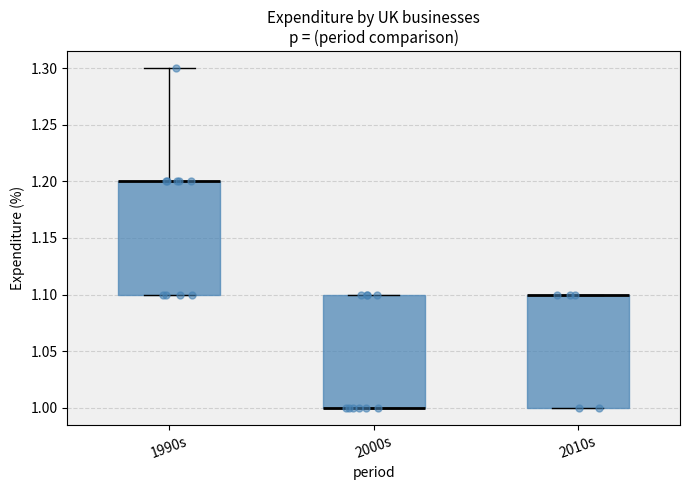

Where is the lower edge of the box for 2010s on the y-axis? The values are not printed on the chart, so give them approximately, as read against the axis.

1.0